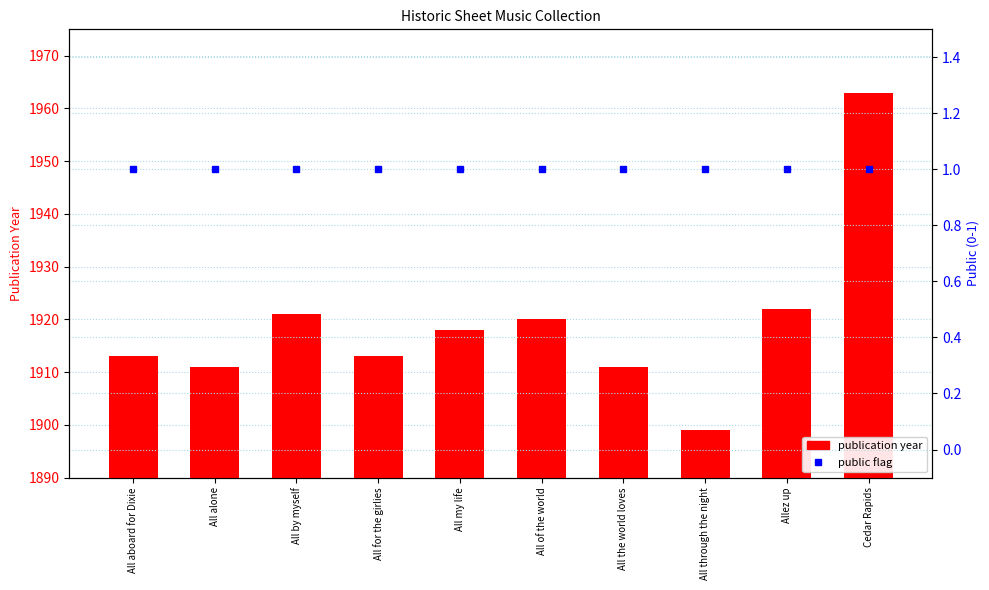

Rank the series by their maximum value, from highest to lowest.

publication year, public flag